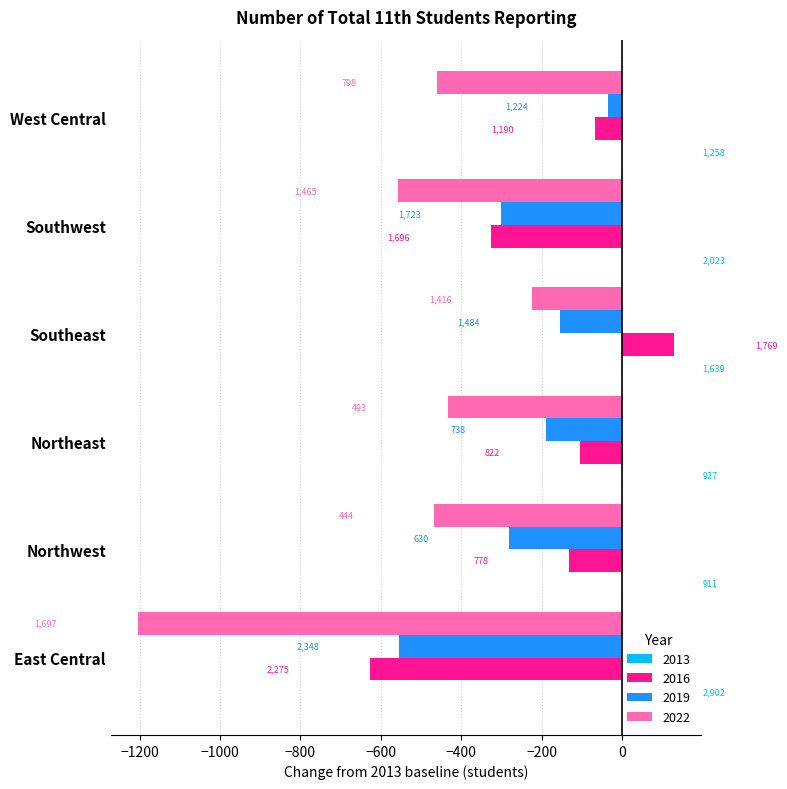

What position from the right is East Central?

6